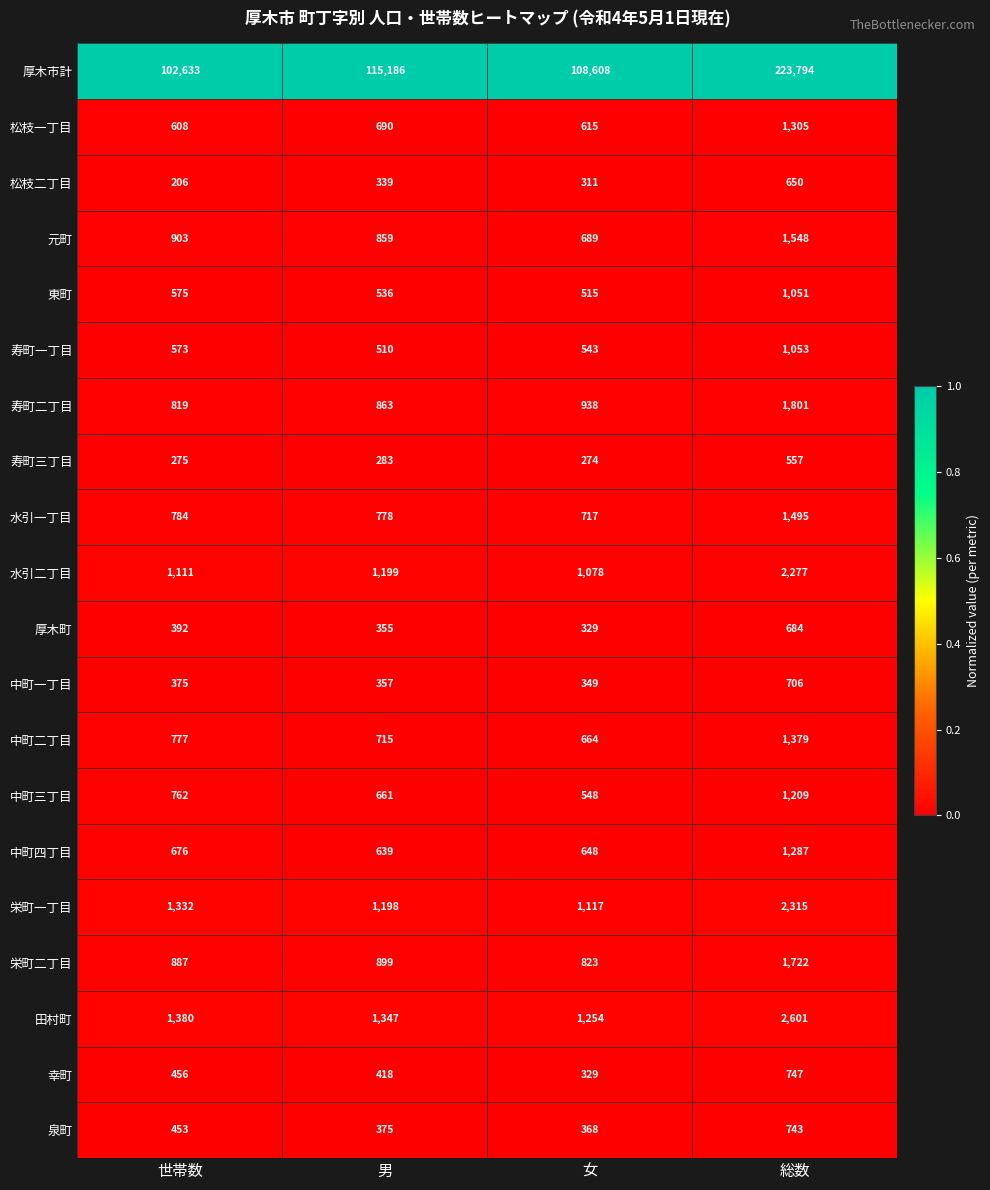

At how many categories does at least one series exceed 92654?

4